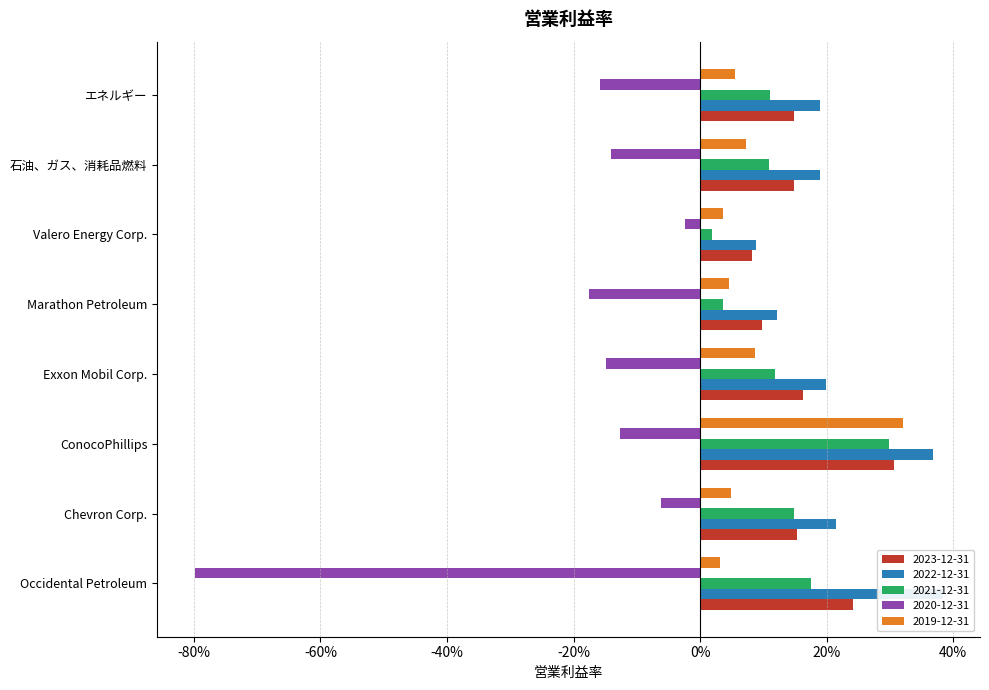

Is it true that 2021-12-31 equals 0.0 at Valero Energy Corp.?

True